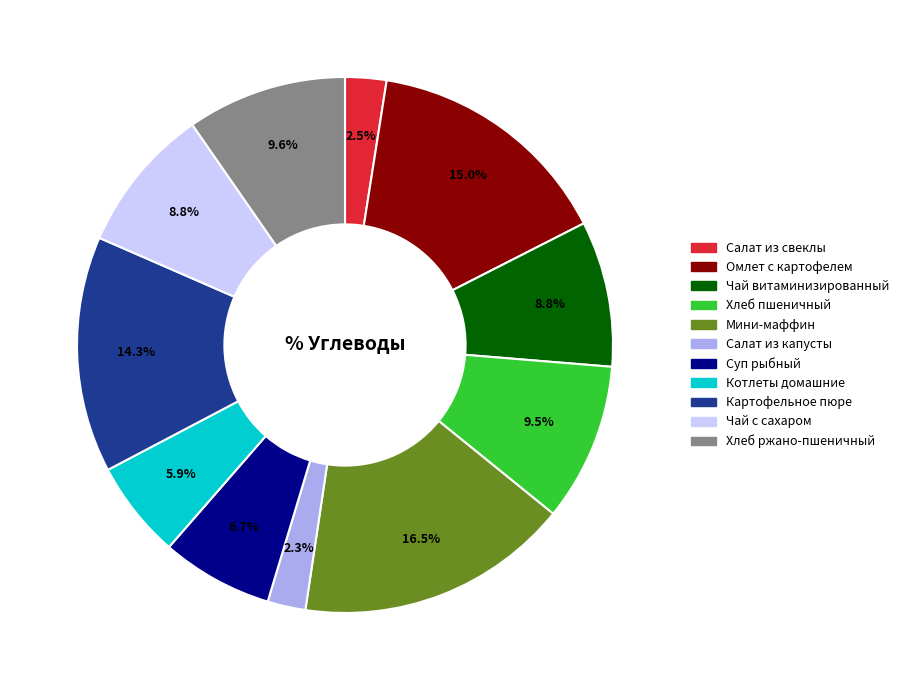

Is there any slice that represents more than half of the pie?

No